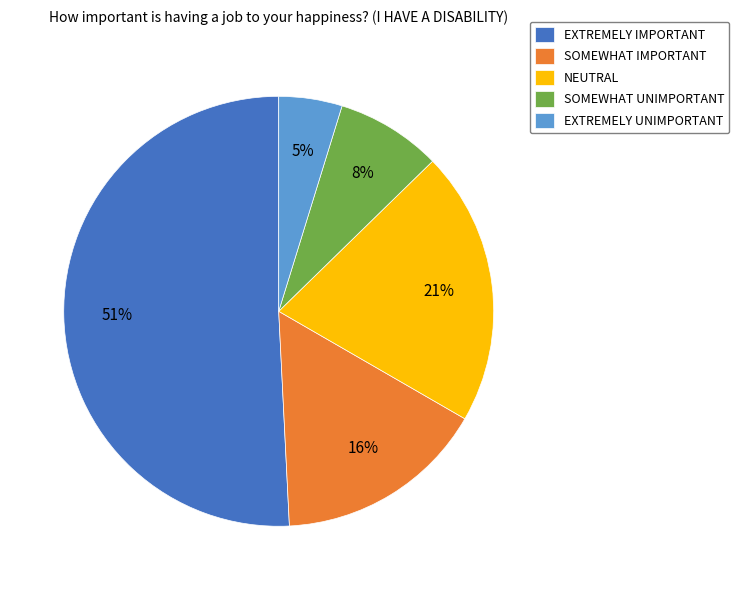

To the nearest percent, what is the average slice percentage?

20%